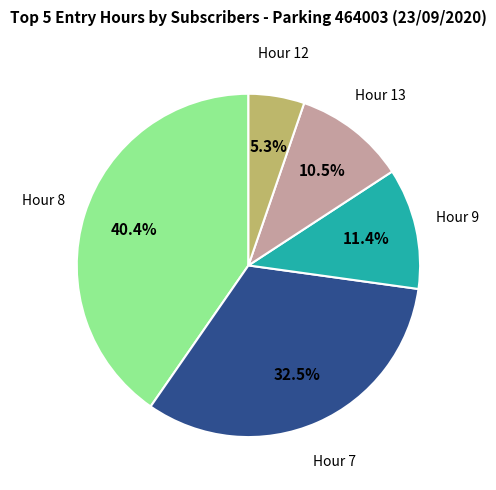

Does any single category account for the majority?

No